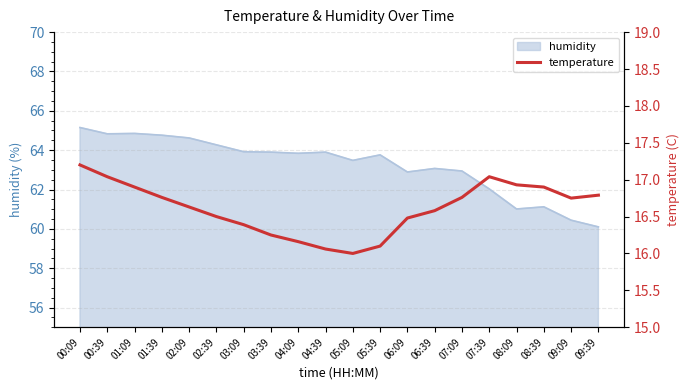

Which category has the lowest value in the humidity series?

09:39